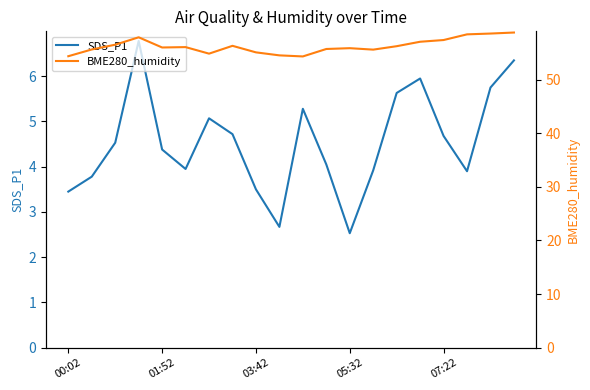

At how many categories does at least one series exceed 51?

20